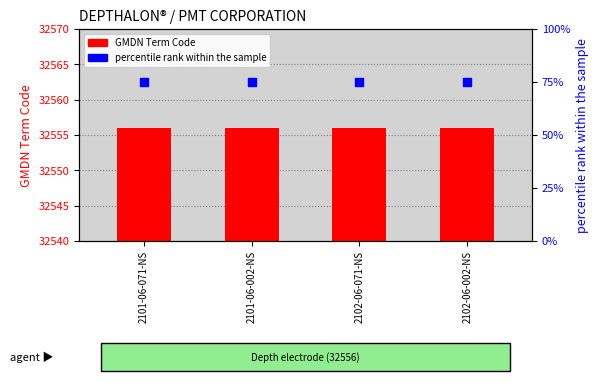

Which series reaches the minimum Y coordinate?

percentile rank within the sample